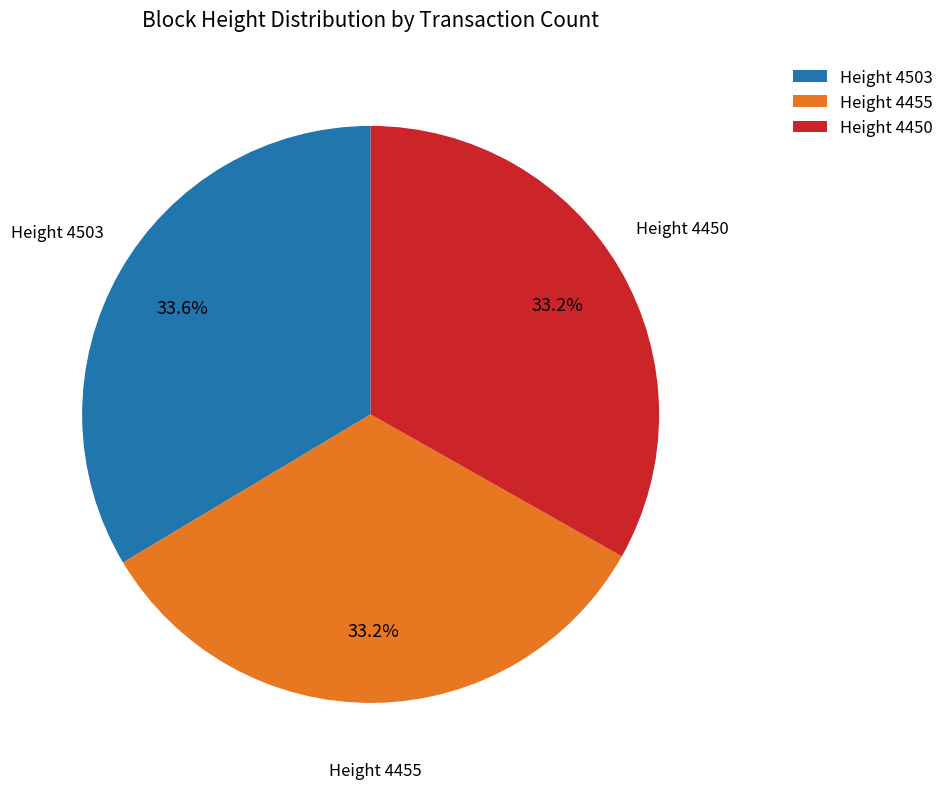

How many slices are in this pie chart?

3